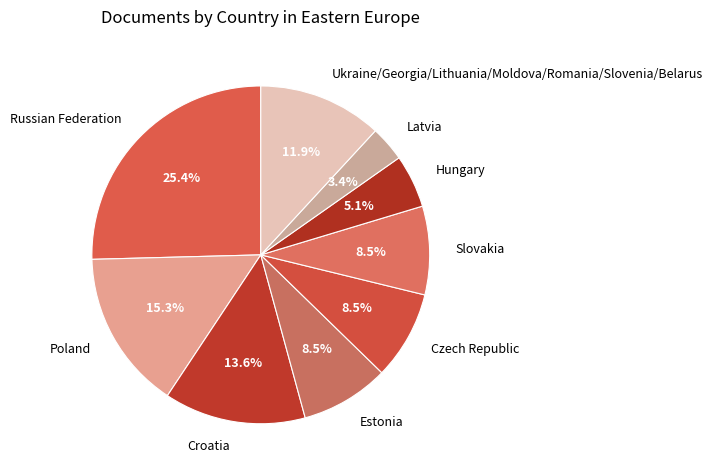

What portion of the pie excludes Poland?

84.7%